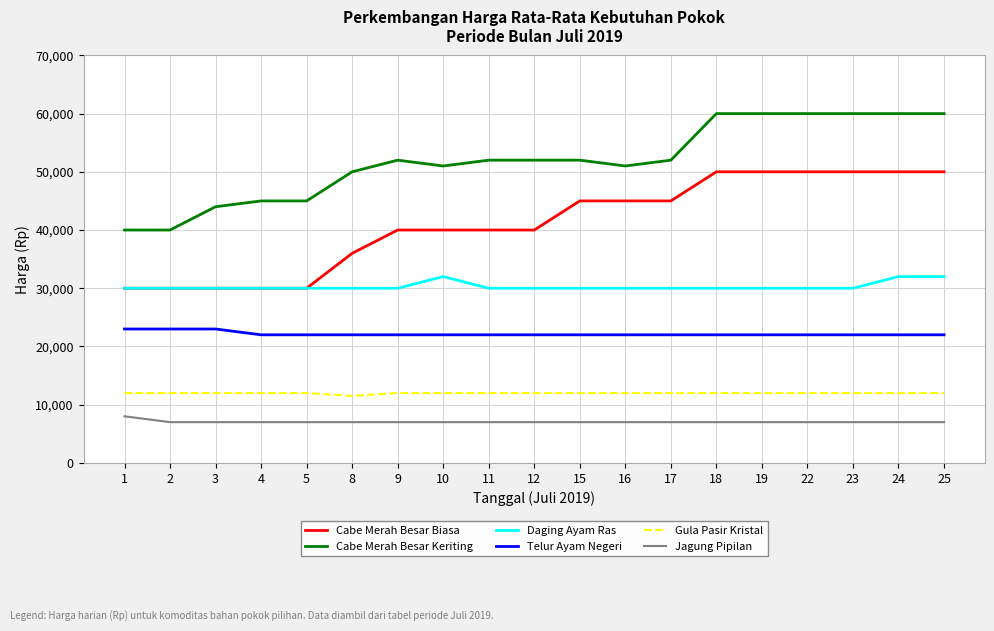

Reading left to right, list all the values displayed in this chart.

Cabe Merah Besar Biasa: 1=30000	2=30000	3=30000	4=30000	5=30000	8=36000	9=40000	10=40000	11=40000	12=40000	15=45000	16=45000	17=45000	18=50000	19=50000	22=50000	23=50000	24=50000	25=50000
Cabe Merah Besar Keriting: 1=40000	2=40000	3=44000	4=45000	5=45000	8=50000	9=52000	10=51000	11=52000	12=52000	15=52000	16=51000	17=52000	18=60000	19=60000	22=60000	23=60000	24=60000	25=60000
Daging Ayam Ras: 1=30000	2=30000	3=30000	4=30000	5=30000	8=30000	9=30000	10=32000	11=30000	12=30000	15=30000	16=30000	17=30000	18=30000	19=30000	22=30000	23=30000	24=32000	25=32000
Telur Ayam Negeri: 1=23000	2=23000	3=23000	4=22000	5=22000	8=22000	9=22000	10=22000	11=22000	12=22000	15=22000	16=22000	17=22000	18=22000	19=22000	22=22000	23=22000	24=22000	25=22000
Gula Pasir Kristal: 1=12000	2=12000	3=12000	4=12000	5=12000	8=11500	9=12000	10=12000	11=12000	12=12000	15=12000	16=12000	17=12000	18=12000	19=12000	22=12000	23=12000	24=12000	25=12000
Jagung Pipilan: 1=8000	2=7000	3=7000	4=7000	5=7000	8=7000	9=7000	10=7000	11=7000	12=7000	15=7000	16=7000	17=7000	18=7000	19=7000	22=7000	23=7000	24=7000	25=7000